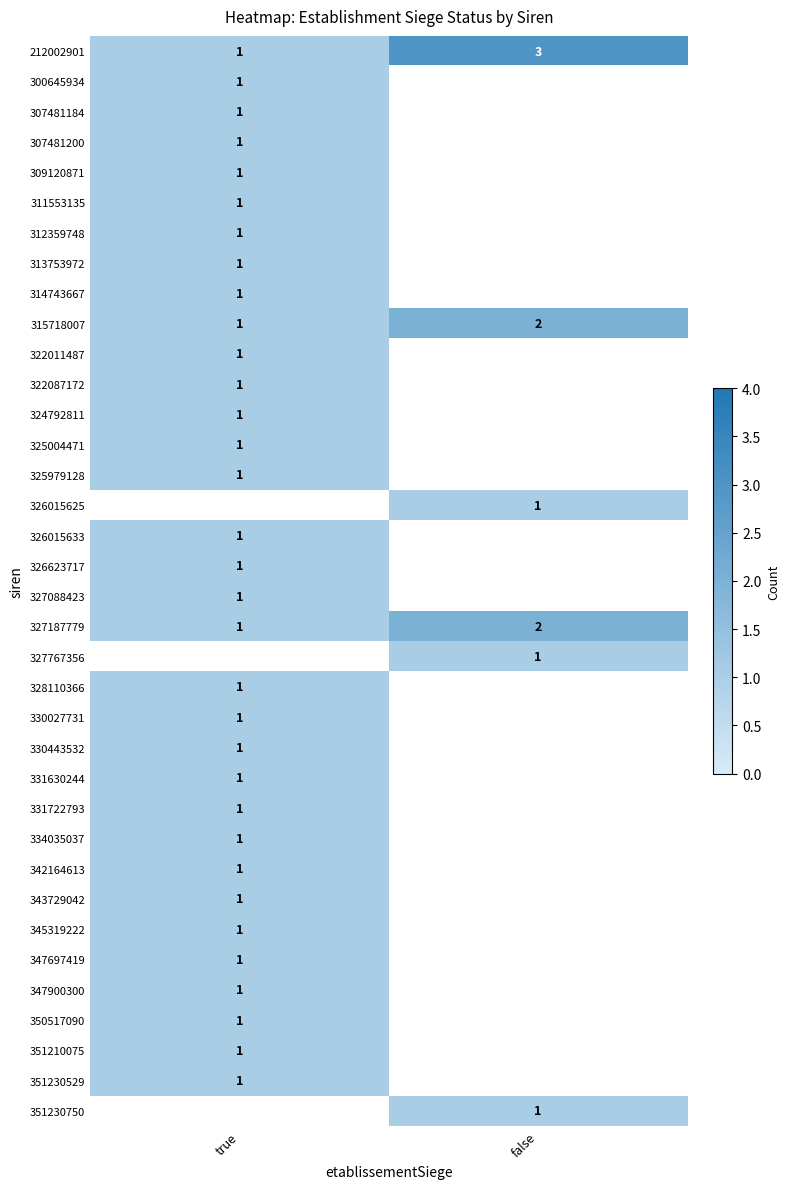

At which label does 327187779 reach its peak?

false